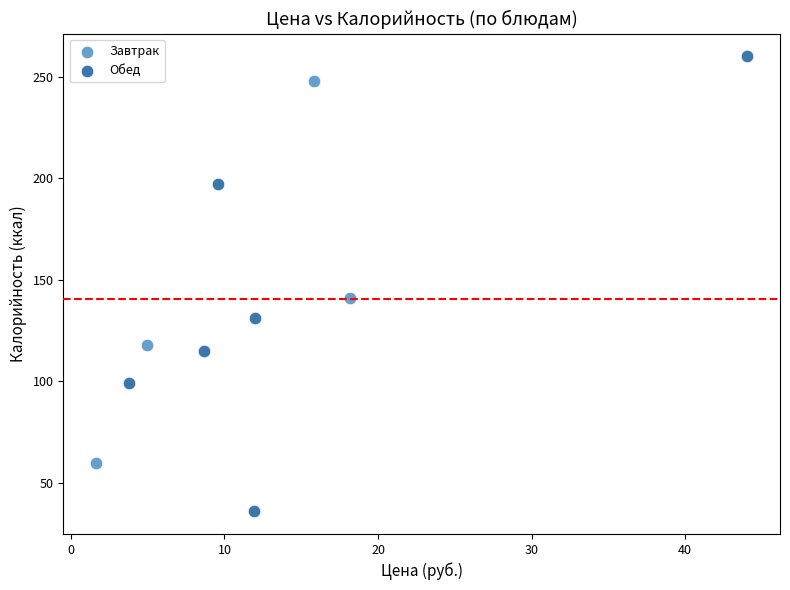

Which series has the widest spread of Y values?

Обед